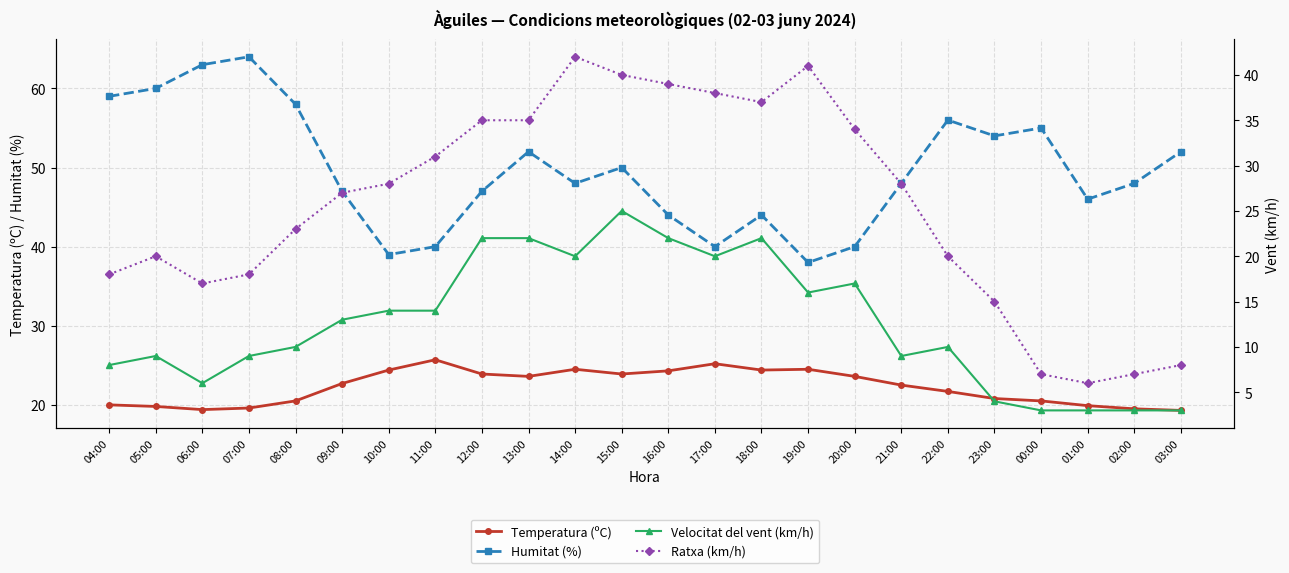

True or false: Humitat (%) has more than 0 interior local peaks.

True